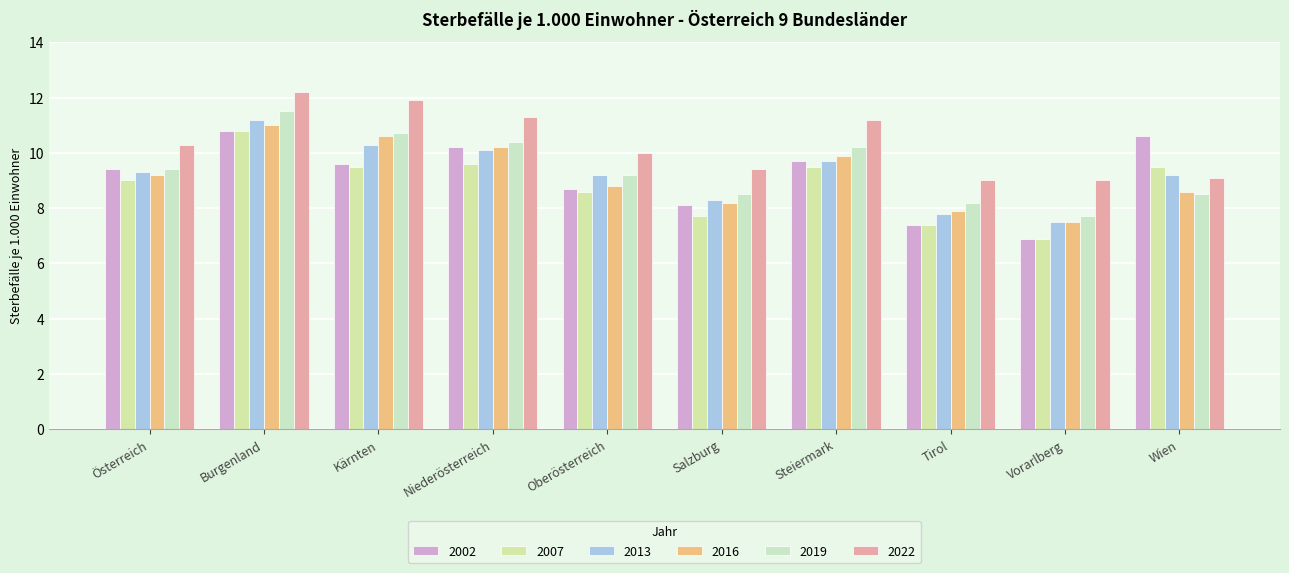

Between Vorarlberg and Steiermark, which is larger?

Steiermark